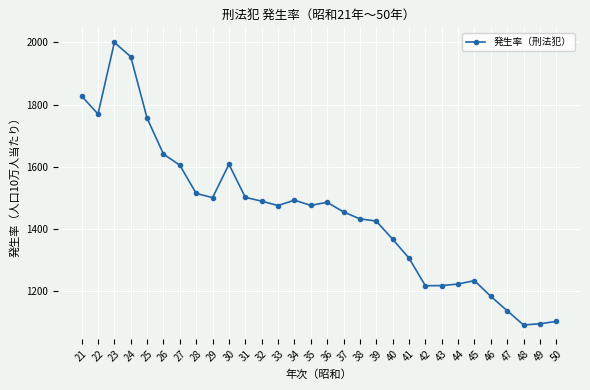

True or false: the data has more than 0 interior local peaks.

True